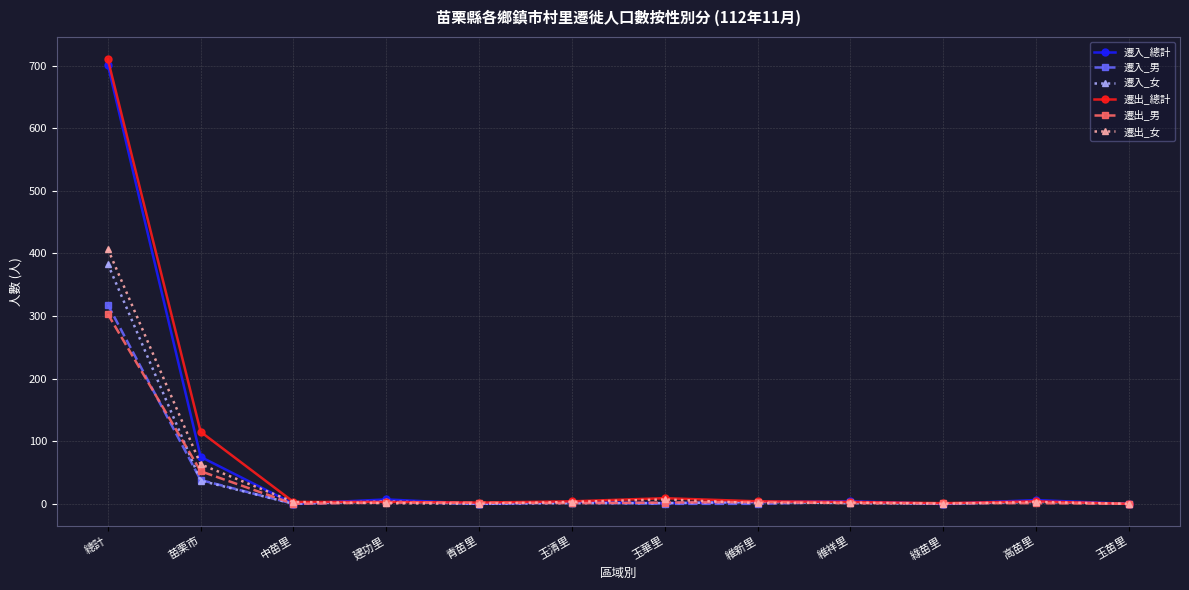

Which category has the highest value in the 遷出_總計 series?

總計